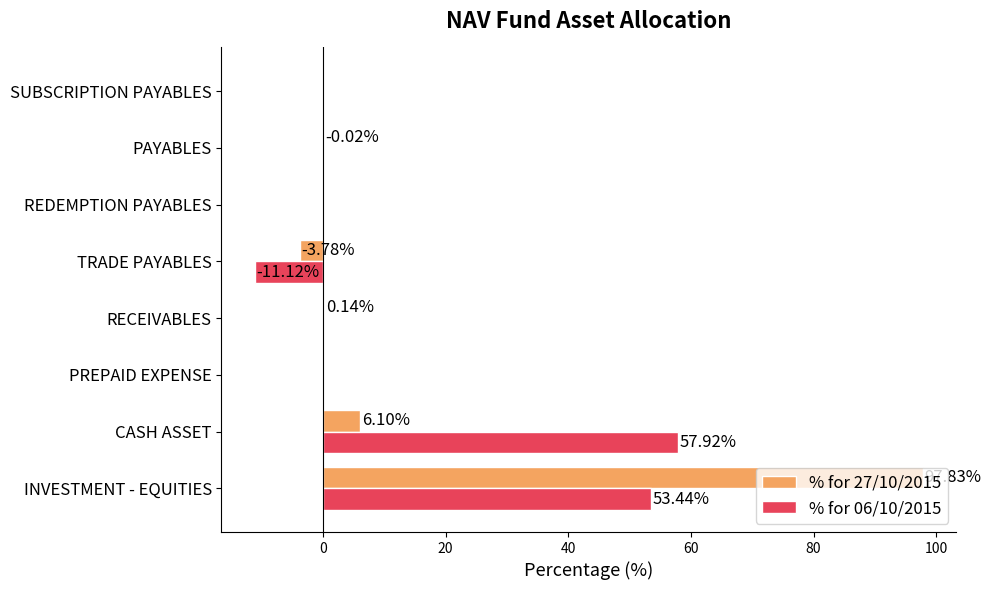

Which category has the highest value in the % for 06/10/2015 series?

CASH ASSET